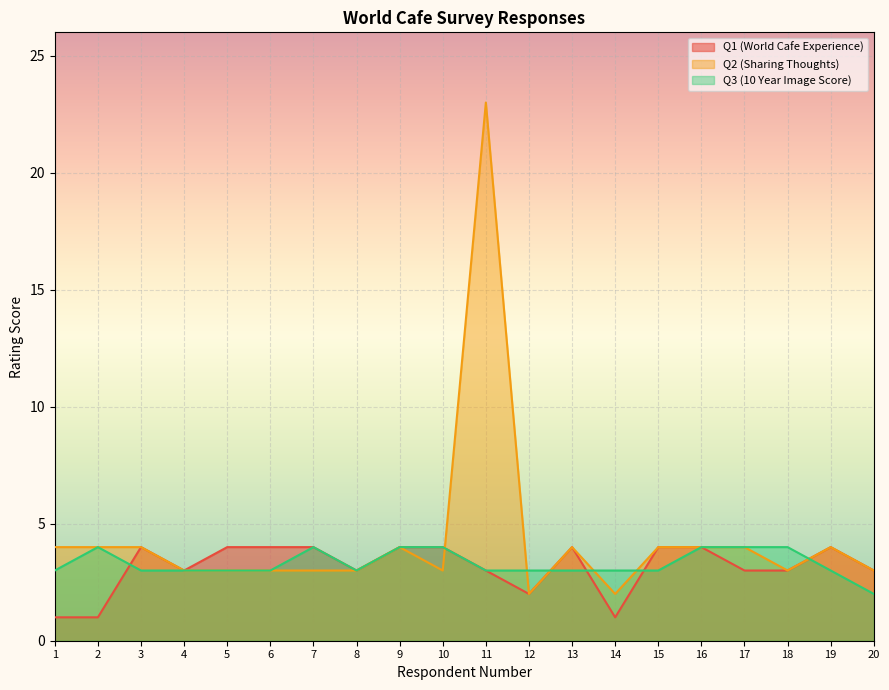

What is the smallest value displayed?

1